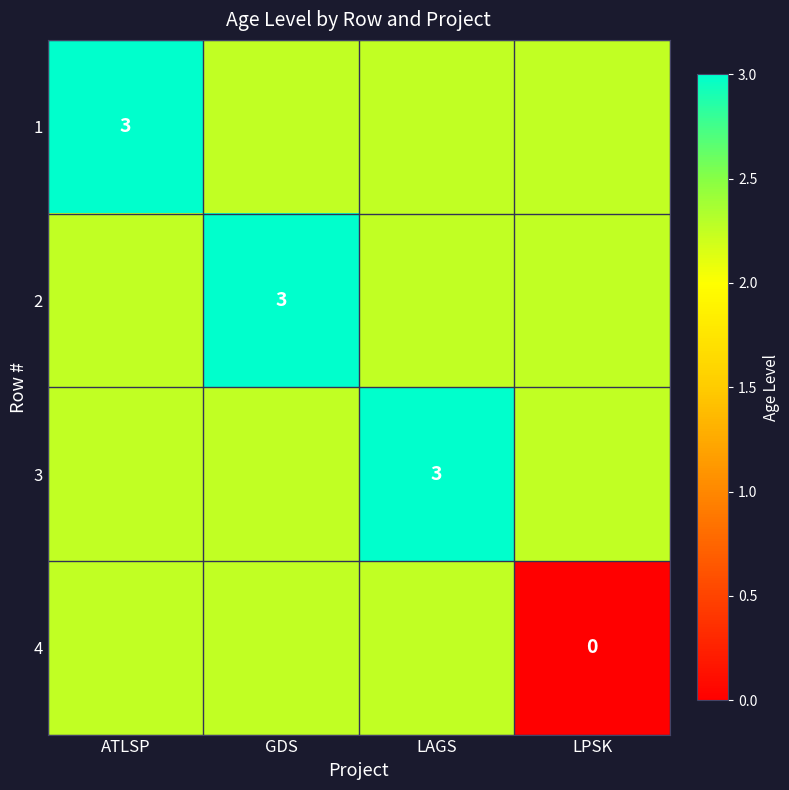

What is the sum of all 4 values?

6.8